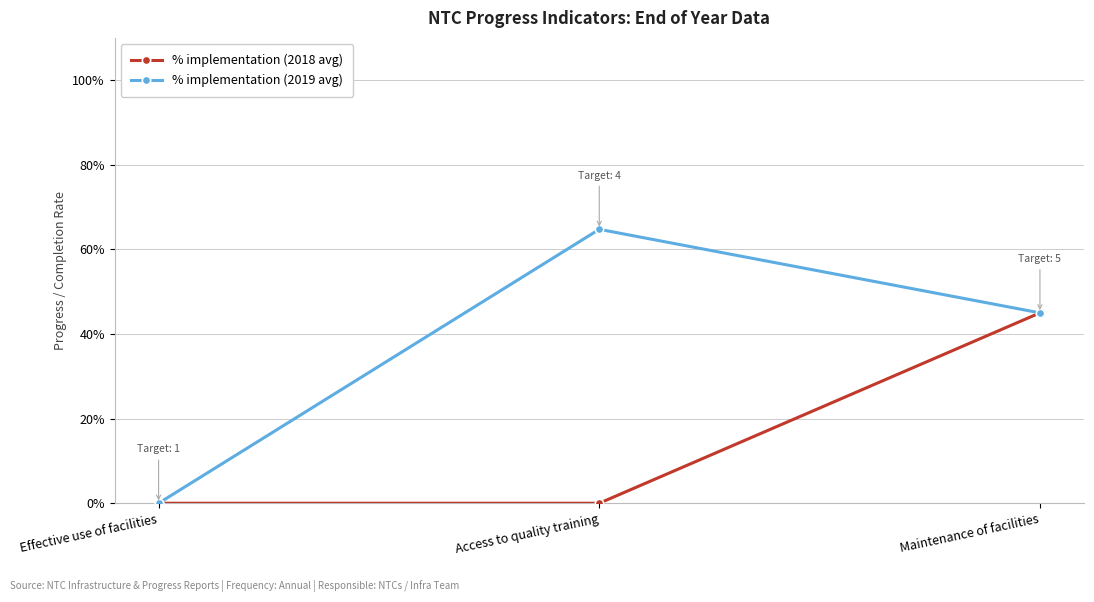

Does the chart have visible grid lines?

Yes